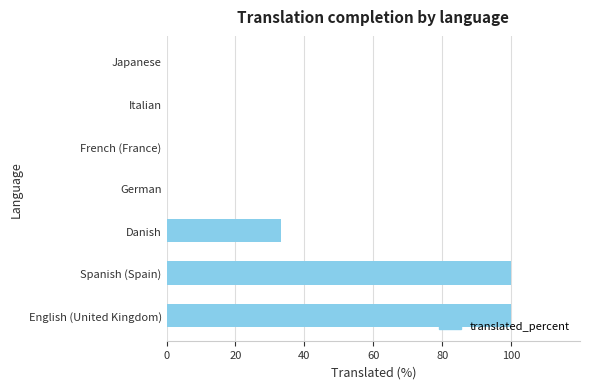

Which has a higher value, English (United Kingdom) or Japanese?

English (United Kingdom)